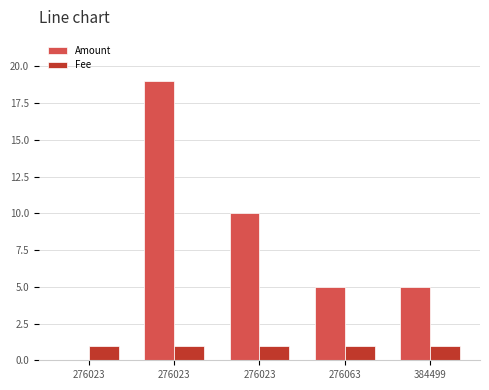

Rank the categories by Amount value from lowest to highest.

276023, 276063, 384499, 276023, 276023